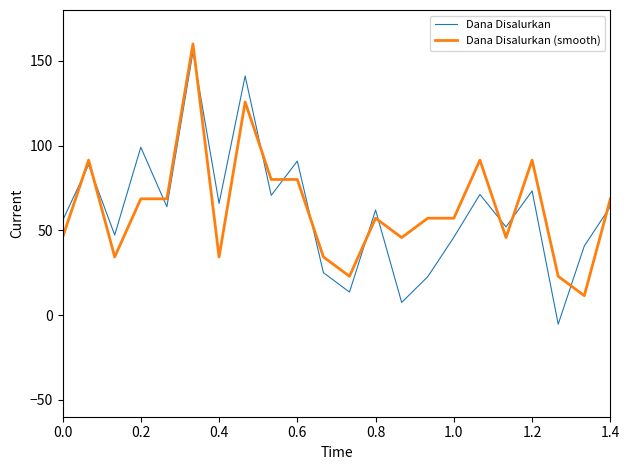

What is the maximum value shown in the chart?

160.0